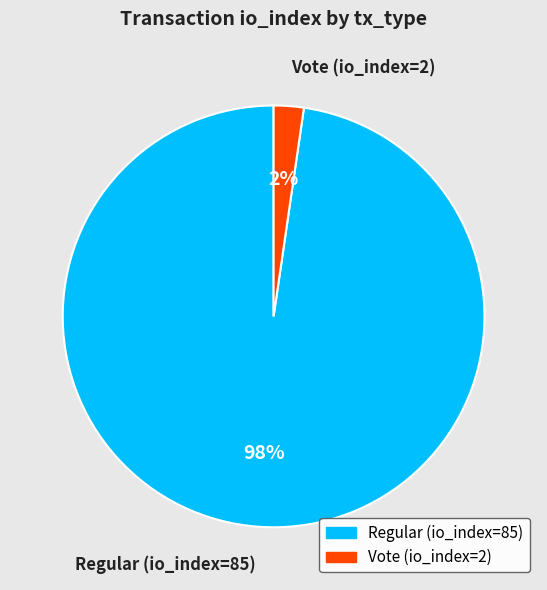

Combined, do Regular (io_index=85) and Vote (io_index=2) account for over 50%?

Yes